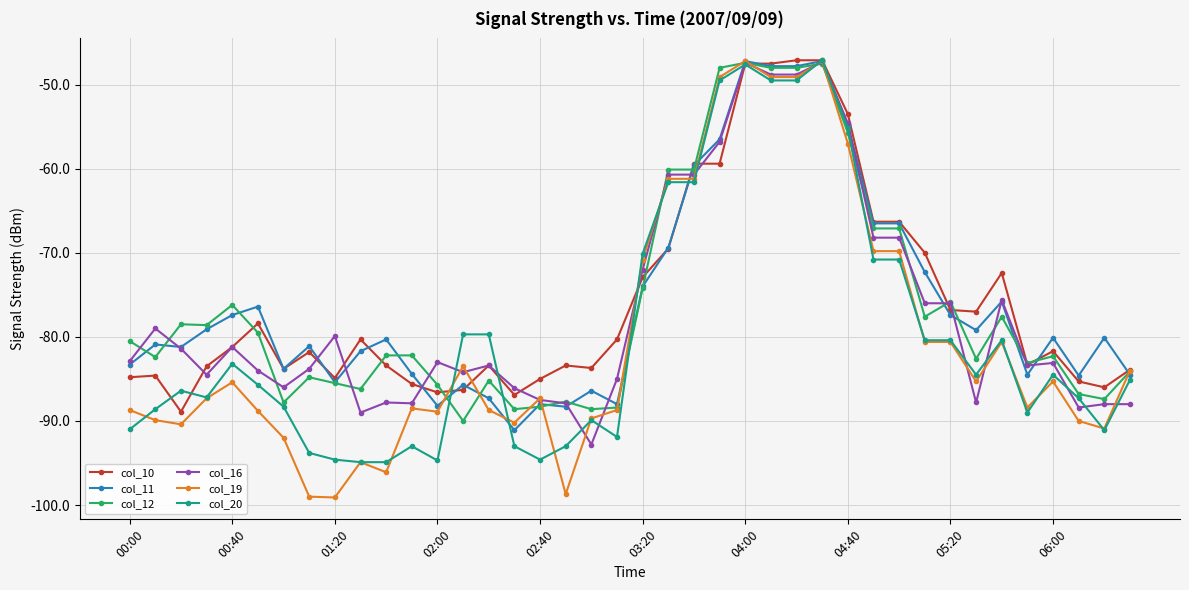

True or false: col_19 has more than 1 interior local peaks.

True